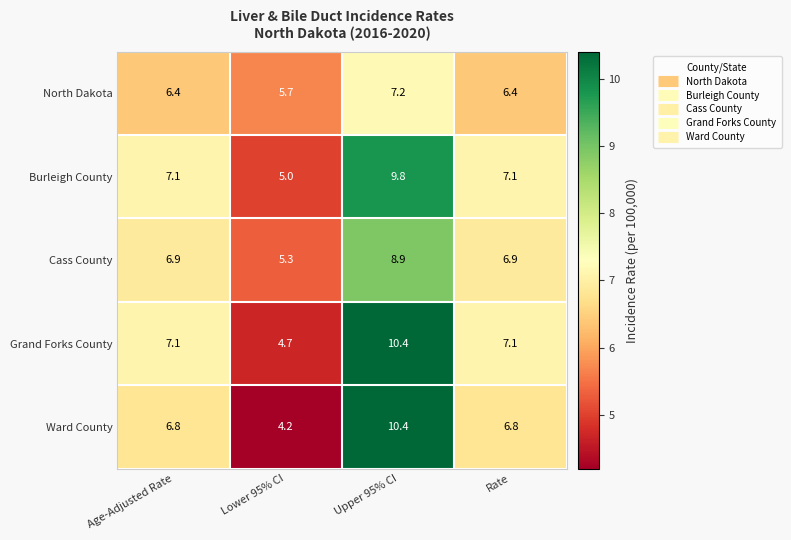

What is the difference between the Burleigh County values at Rate and Lower 95% CI?

2.1